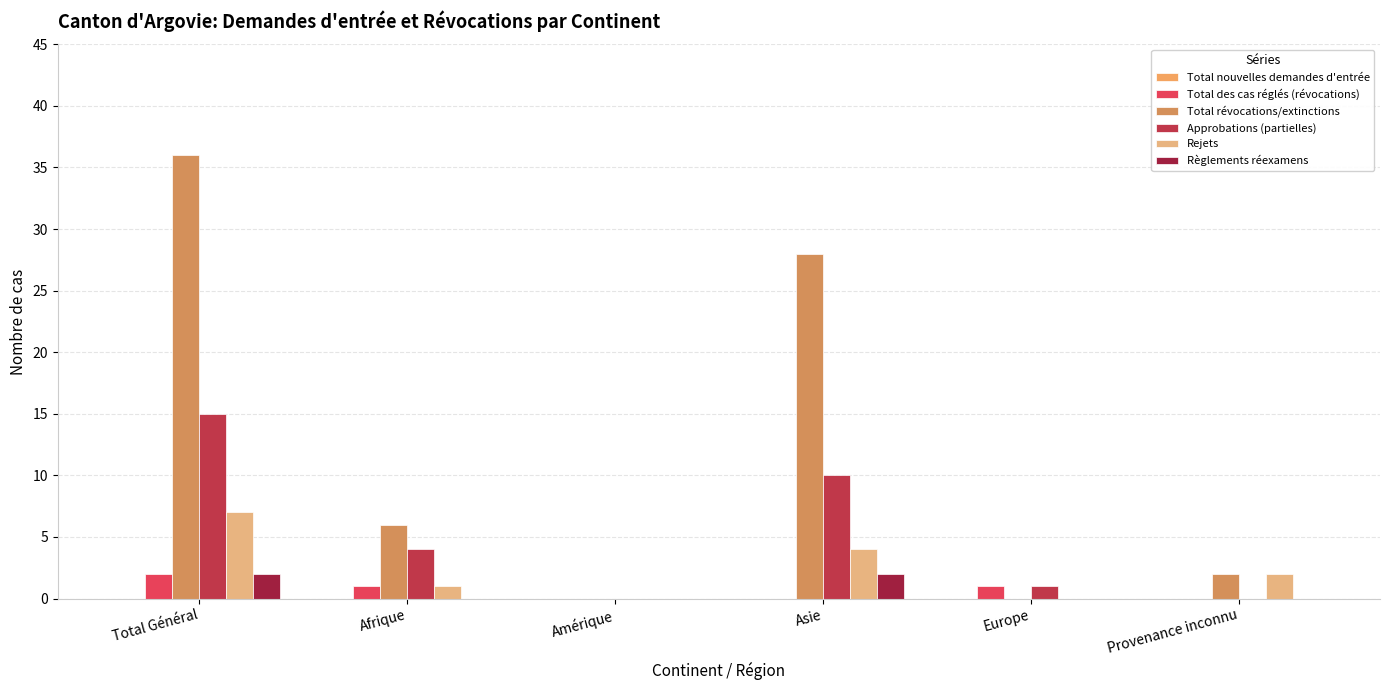

How many categories are shown in the chart?

6